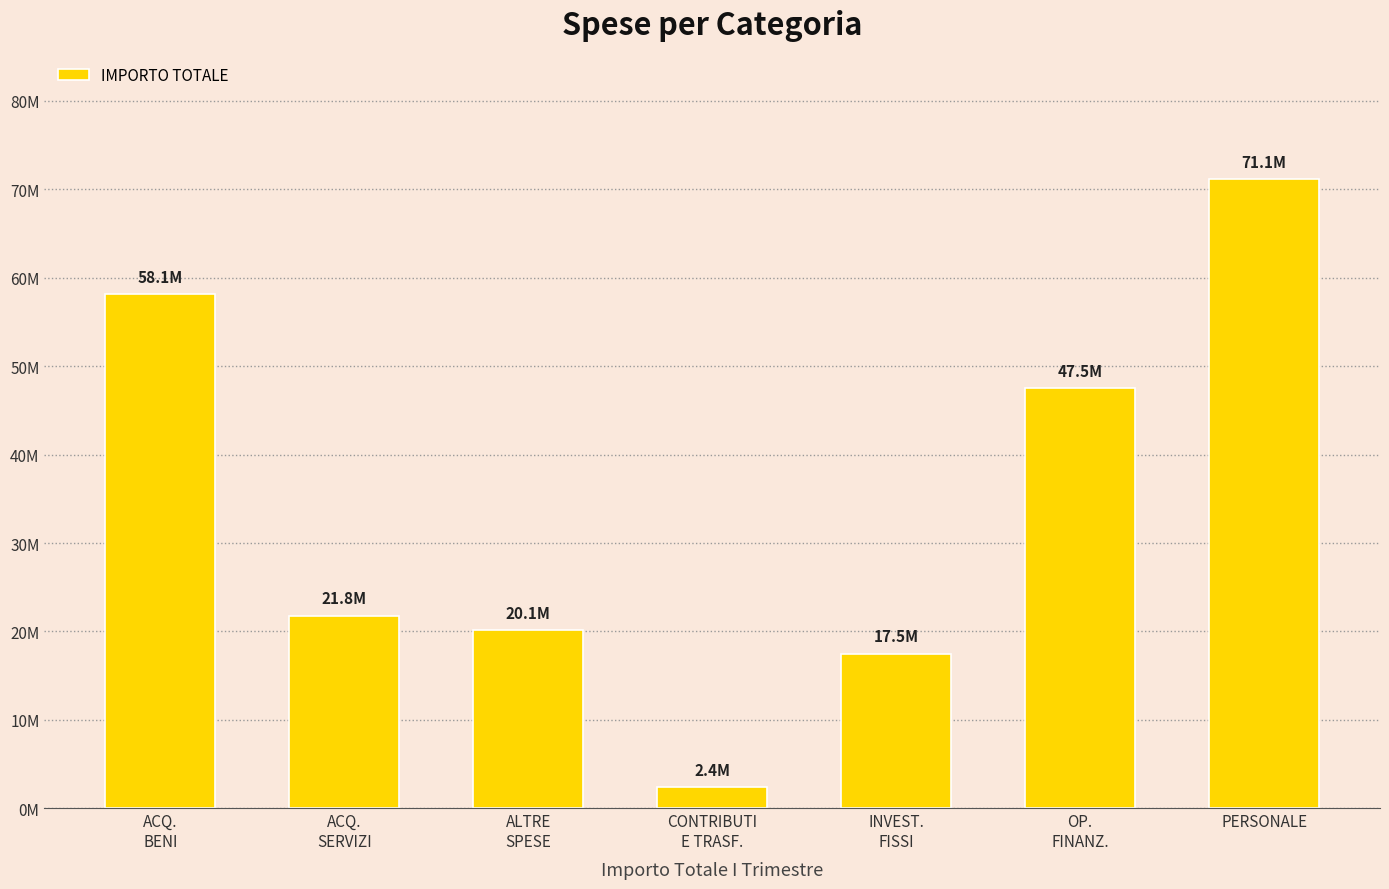

Are the bars horizontal?

No